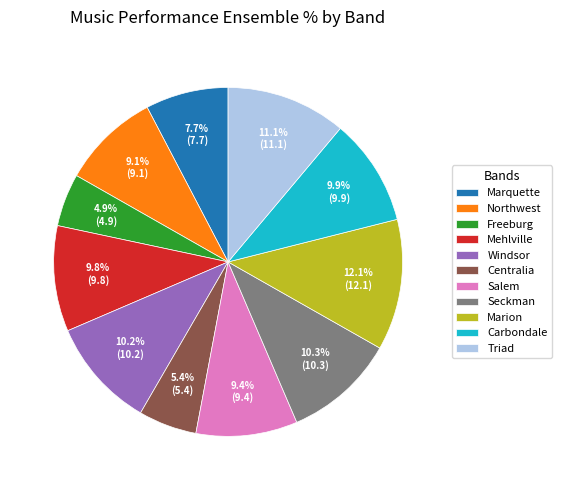

The Salem slice represents 1% of the pie. True or false?

False